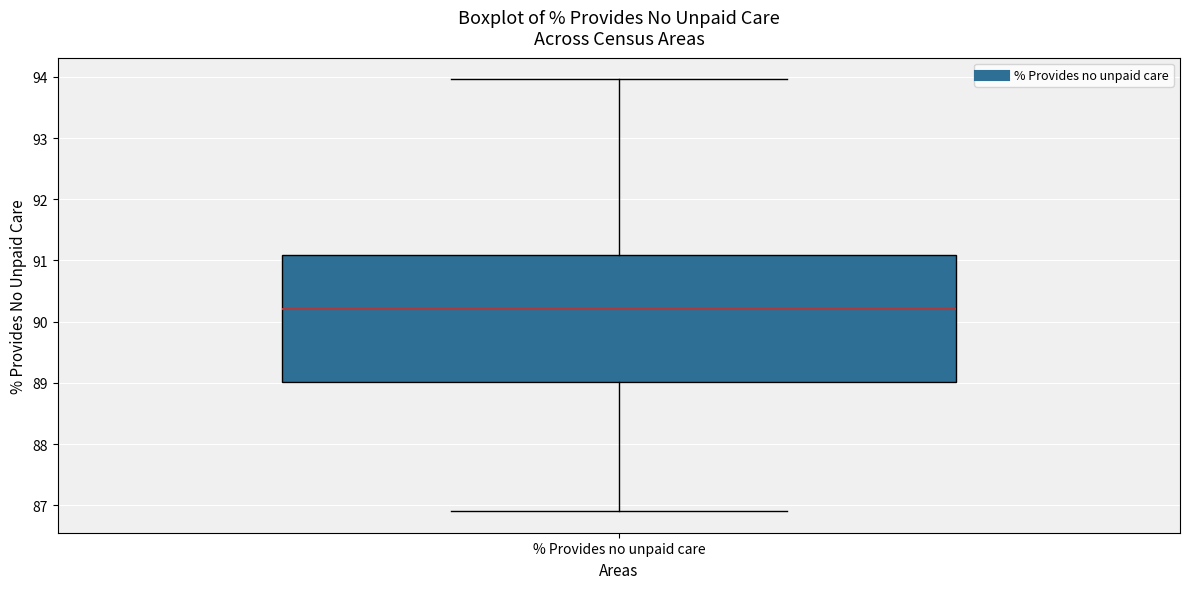

Where is the lower edge of the box for % Provides no unpaid care on the y-axis? The values are not printed on the chart, so give them approximately, as read against the axis.

89.0